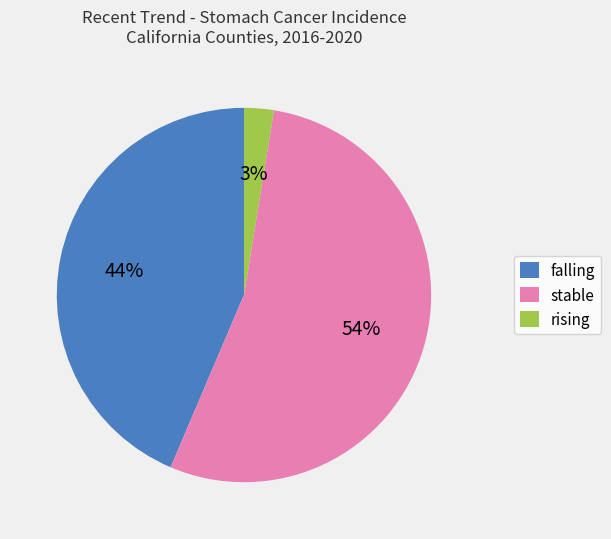

Which category has the biggest portion of the pie?

stable